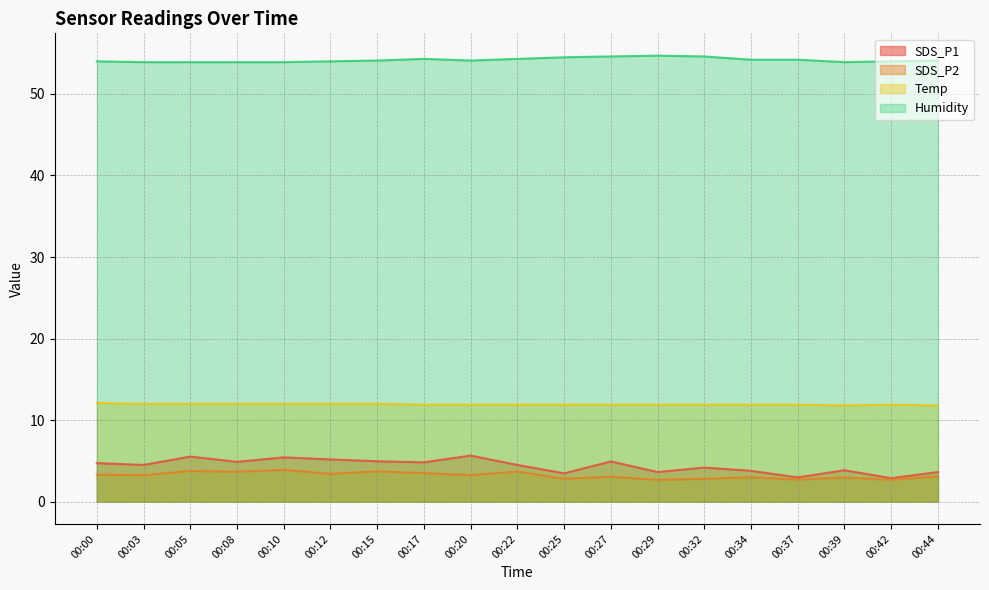

Is it true that SDS_P1 equals 9.6 at 00:20?

False